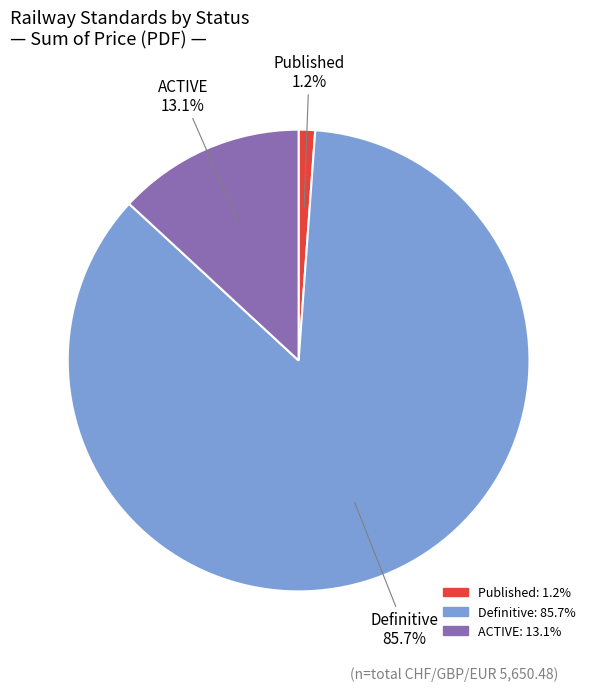

Is there any slice that represents more than half of the pie?

Yes